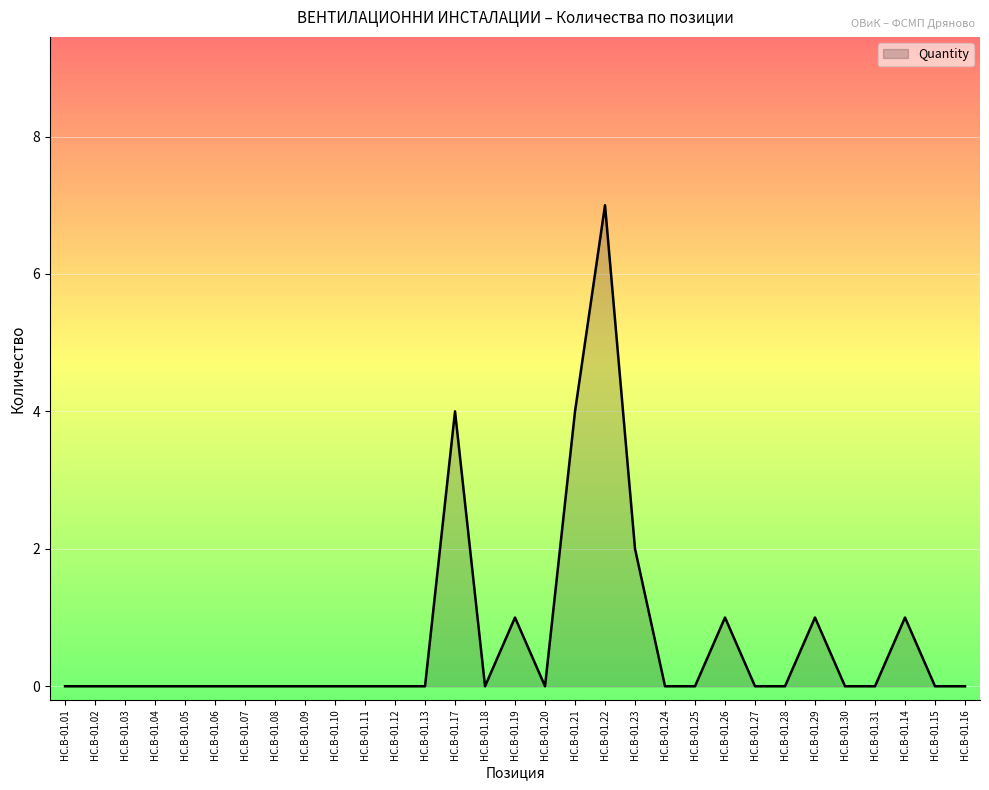

What is the maximum value shown in the chart?

7